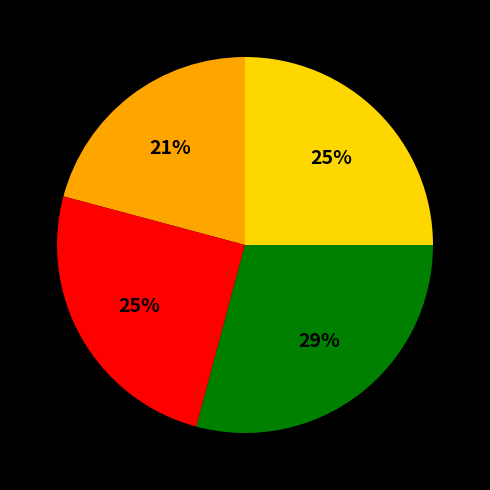

How many slices are in this pie chart?

4